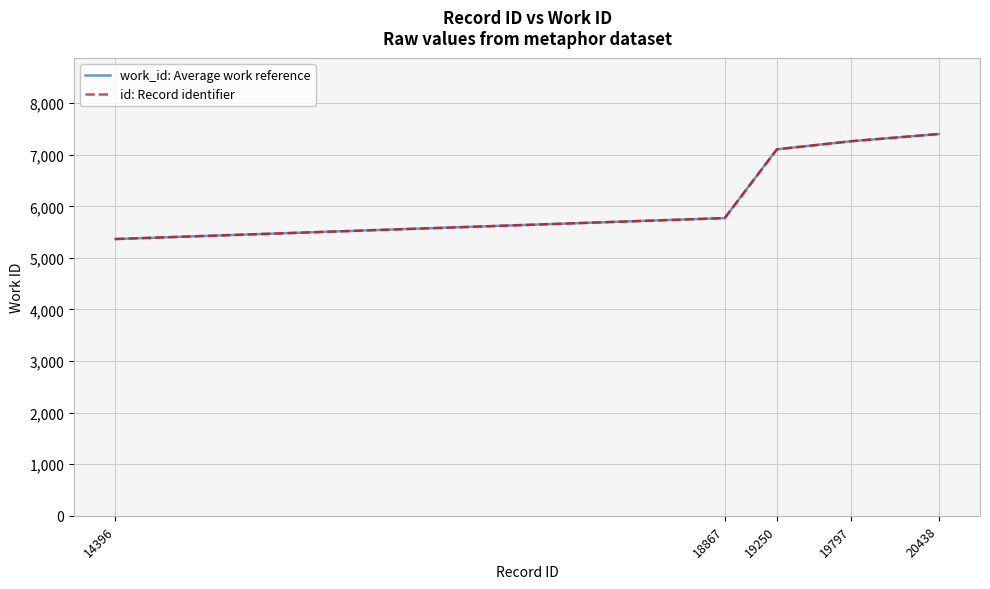

At which label does id: Record identifier reach its peak?

20438